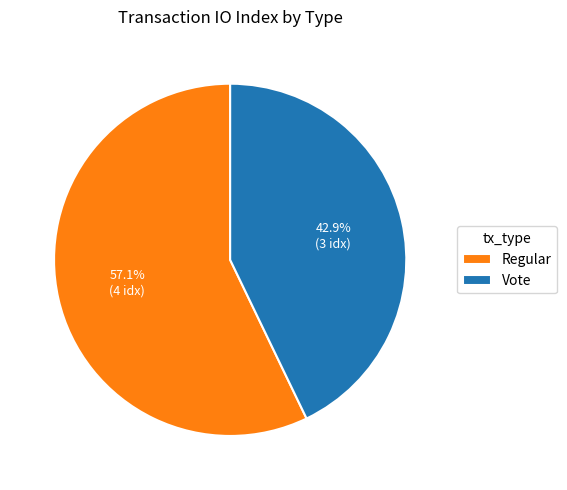

Is it true that Vote is 54% of the pie?

False